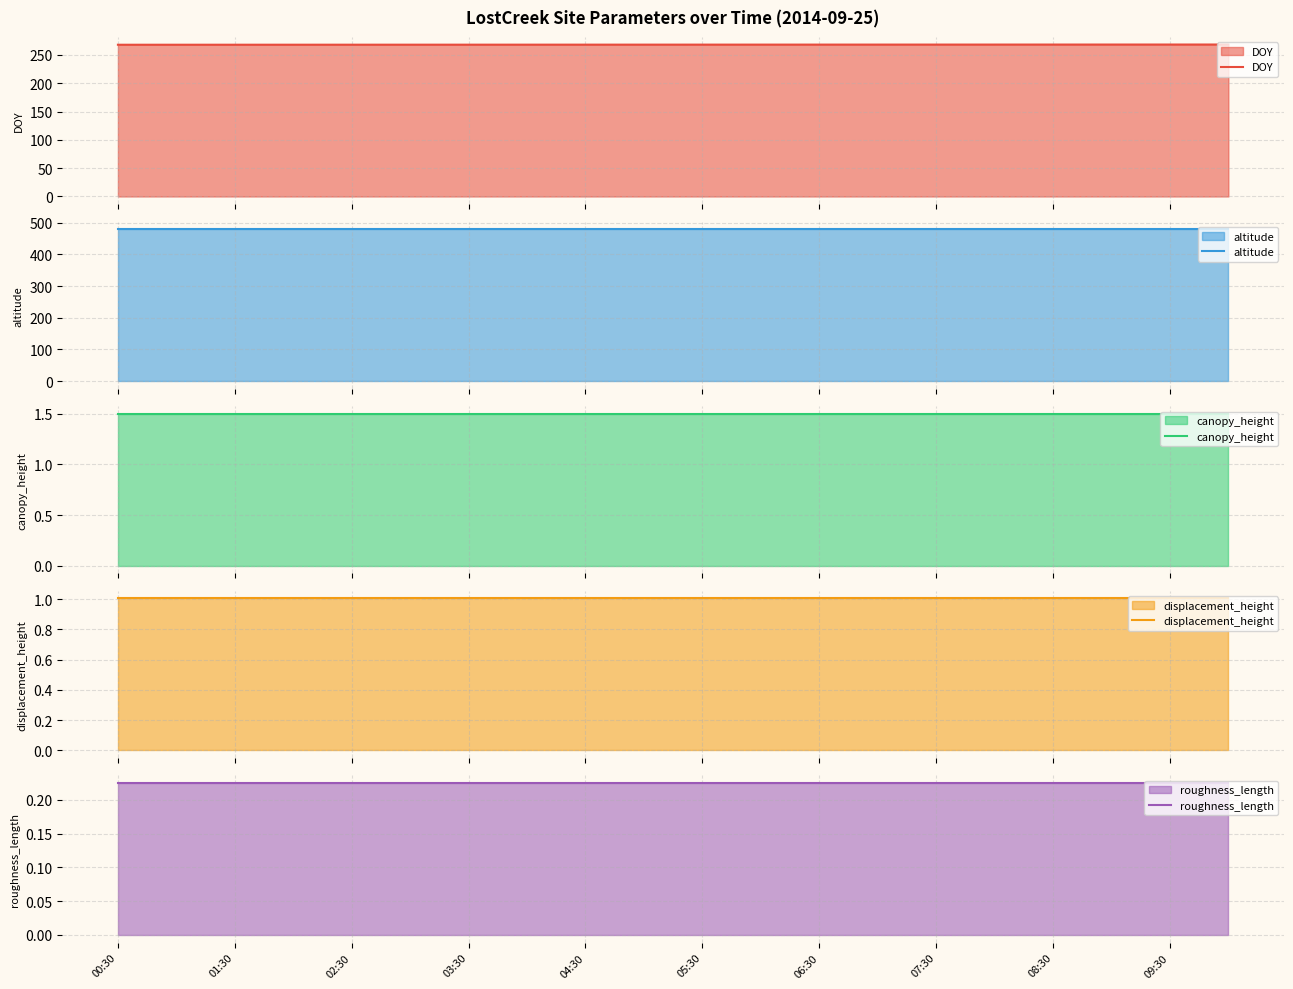

What is the lowest value of the DOY series?

268.0